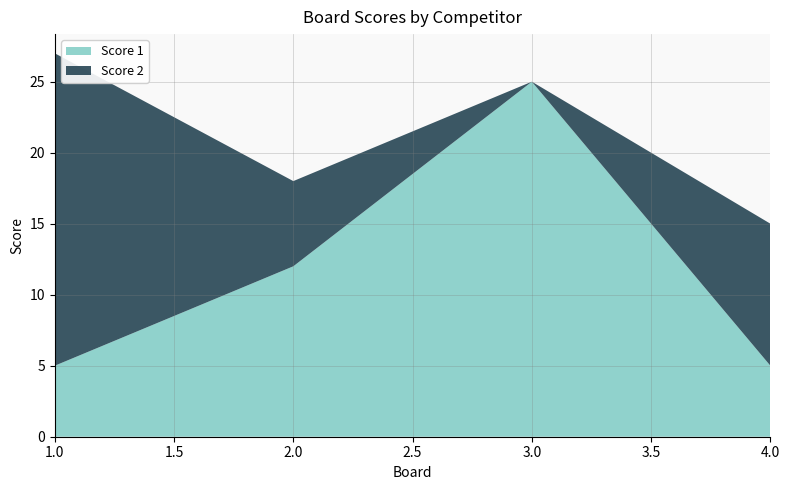

Reading left to right, transcribe all the data shown in this chart.

Score 1: 5	12	25	5
Score 2: 22	6	0	10